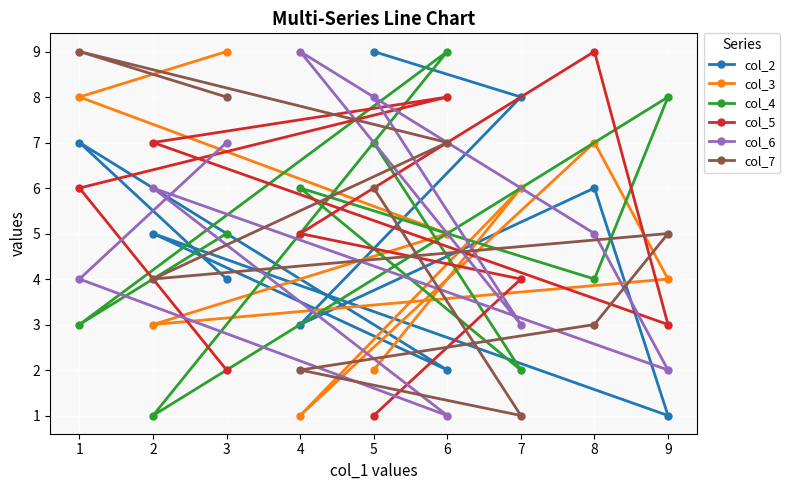

Reading left to right, extract all data points from this chart.

col_2: 1=7	2=5	3=4	4=3	5=9	6=2	7=8	8=6	9=1
col_3: 1=8	2=3	3=9	4=1	5=2	6=5	7=6	8=7	9=4
col_4: 1=3	2=1	3=5	4=6	5=7	6=9	7=2	8=4	9=8
col_5: 1=6	2=7	3=2	4=5	5=1	6=8	7=4	8=9	9=3
col_6: 1=4	2=6	3=7	4=9	5=8	6=1	7=3	8=5	9=2
col_7: 1=9	2=4	3=8	4=2	5=6	6=7	7=1	8=3	9=5